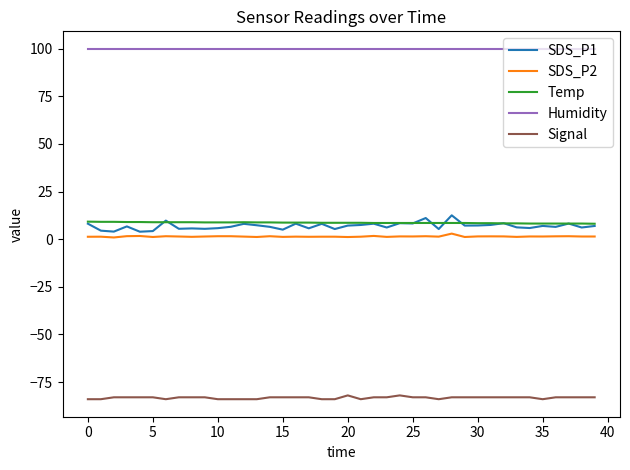

Which series has the widest spread of values?

SDS_P1